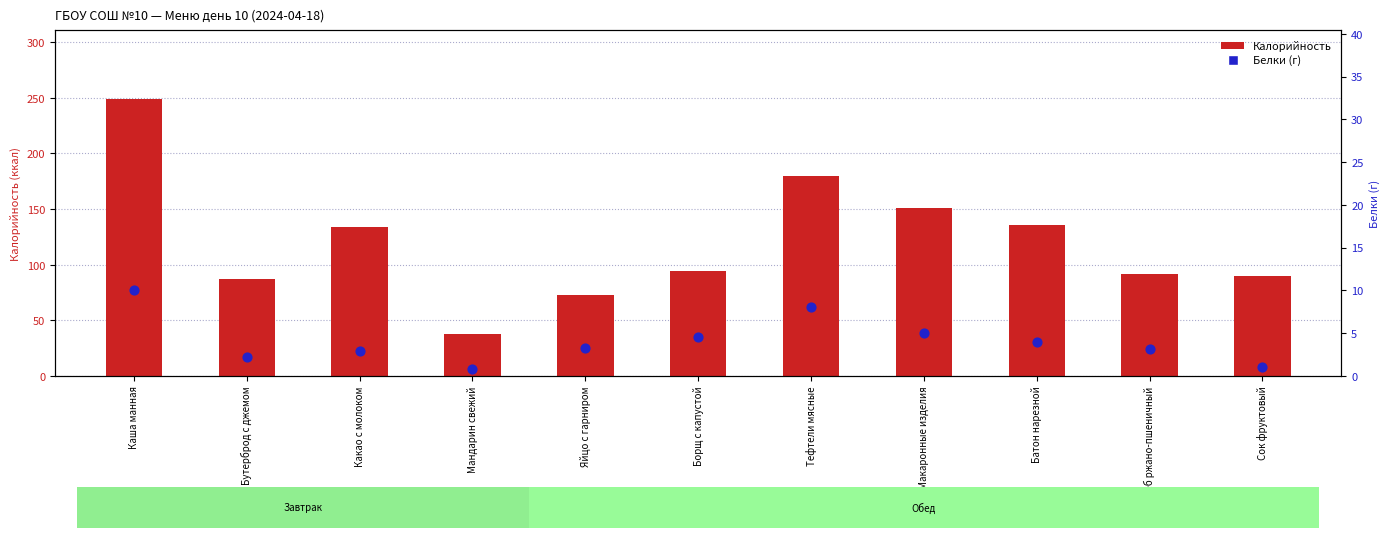

What are all the series names shown in the legend?

Калорийность, Белки (г)